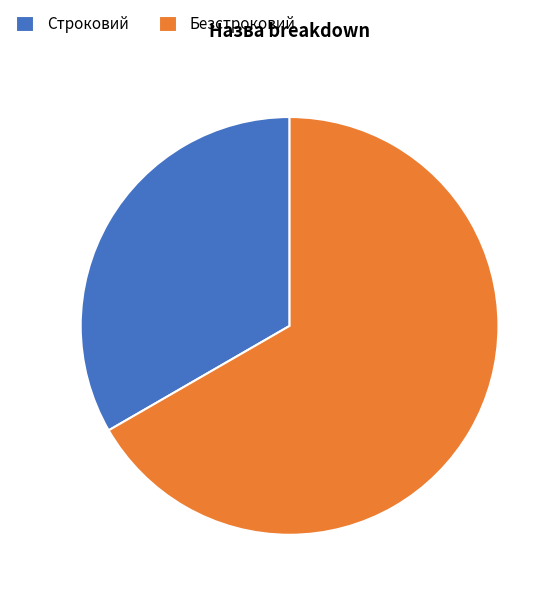

Rank the categories by value from lowest to highest.

Строковий, Безстроковий